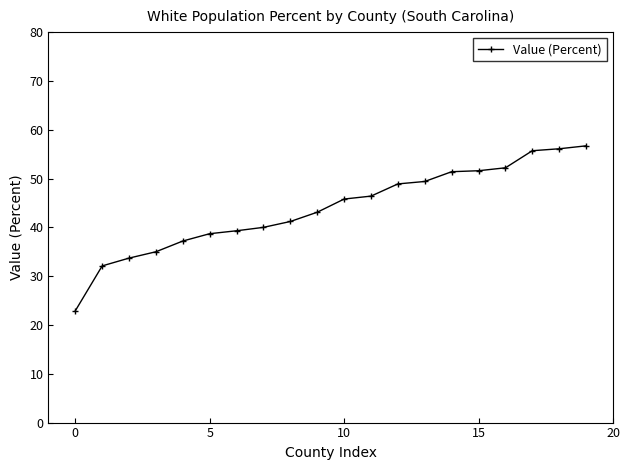

Count the number of data series in this chart.

1